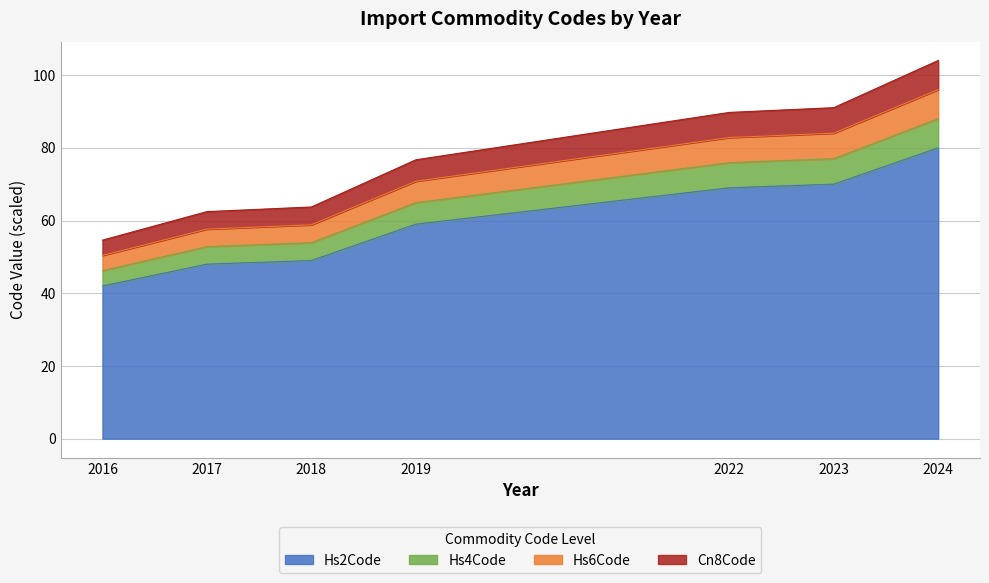

True or false: Cn8Code and Hs2Code intersect in this chart.

False